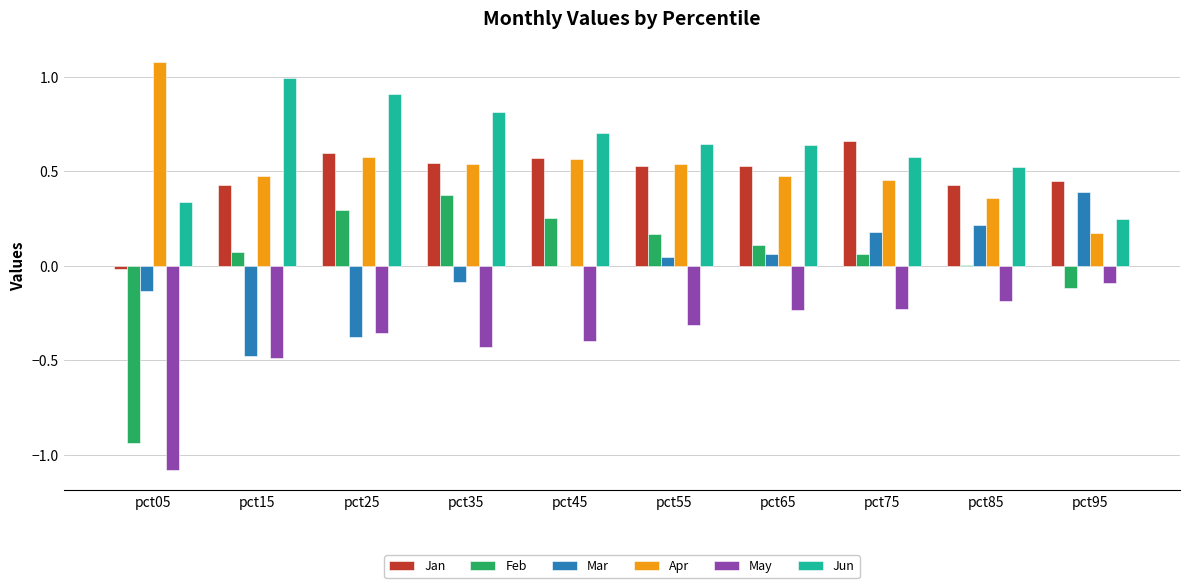

What is the sum of all May values?

-3.8